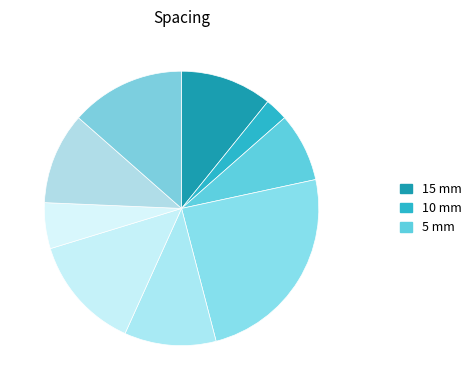

Rank the categories by value from highest to lowest.

6, 2, 3, 5, 1, 8, 4, 9, 7